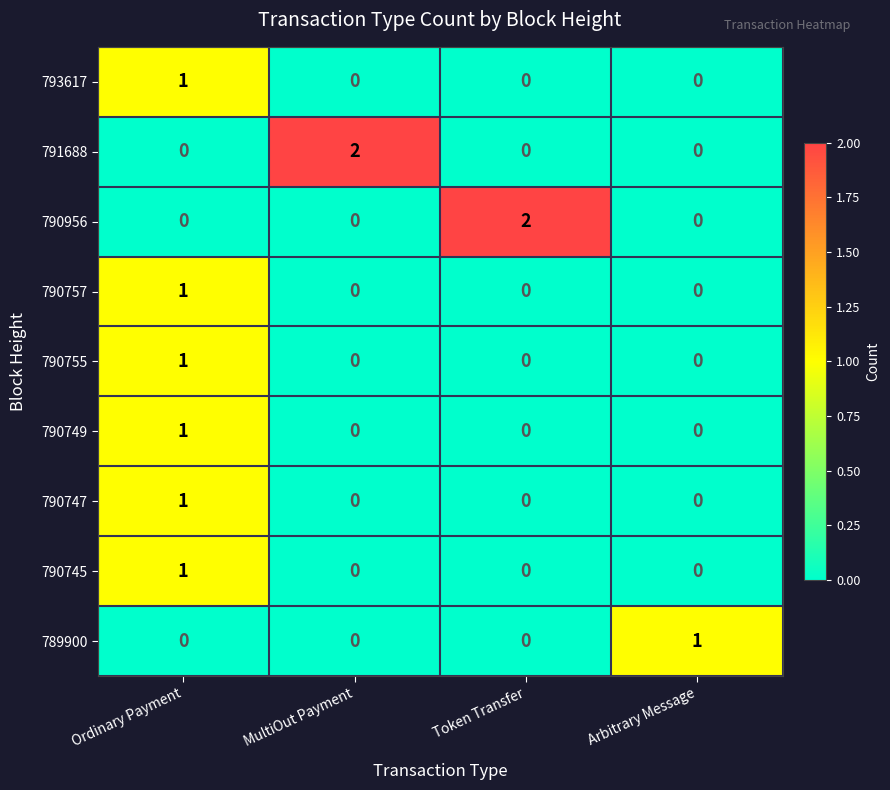

Which series changed the most between Ordinary Payment and Token Transfer?

790956